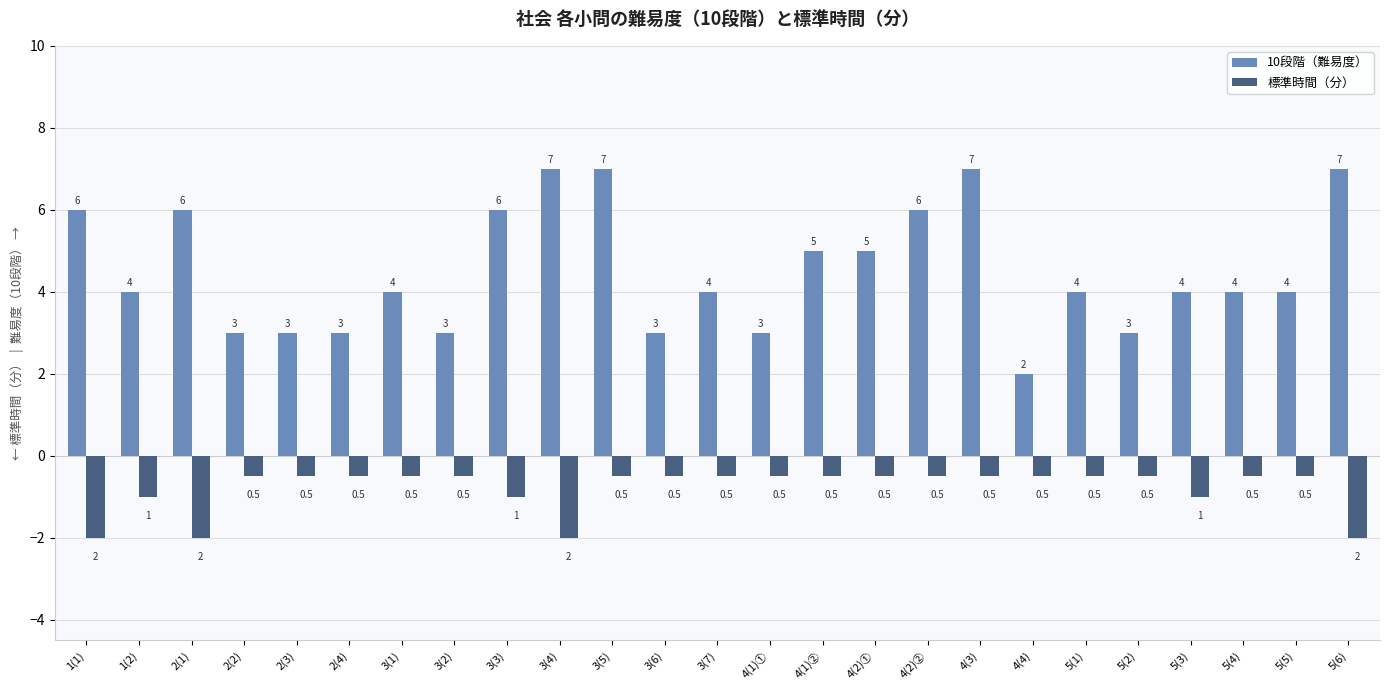

Reading left to right, list all the values displayed in this chart.

10段階（難易度）: 6.0	4.0	6.0	3.0	3.0	3.0	4.0	3.0	6.0	7.0	7.0	3.0	4.0	3.0	5.0	5.0	6.0	7.0	2.0	4.0	3.0	4.0	4.0	4.0	7.0
標準時間（分）: -2.0	-1.0	-2.0	-0.5	-0.5	-0.5	-0.5	-0.5	-1.0	-2.0	-0.5	-0.5	-0.5	-0.5	-0.5	-0.5	-0.5	-0.5	-0.5	-0.5	-0.5	-1.0	-0.5	-0.5	-2.0